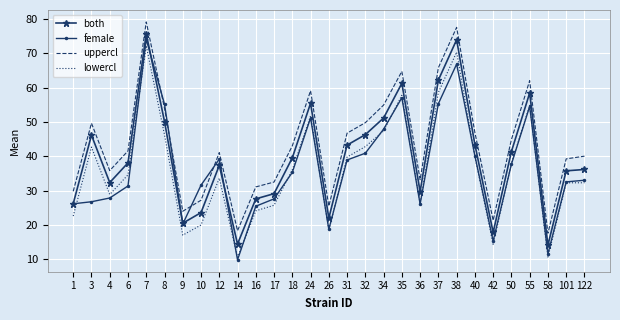

At which label does female reach its peak?

7